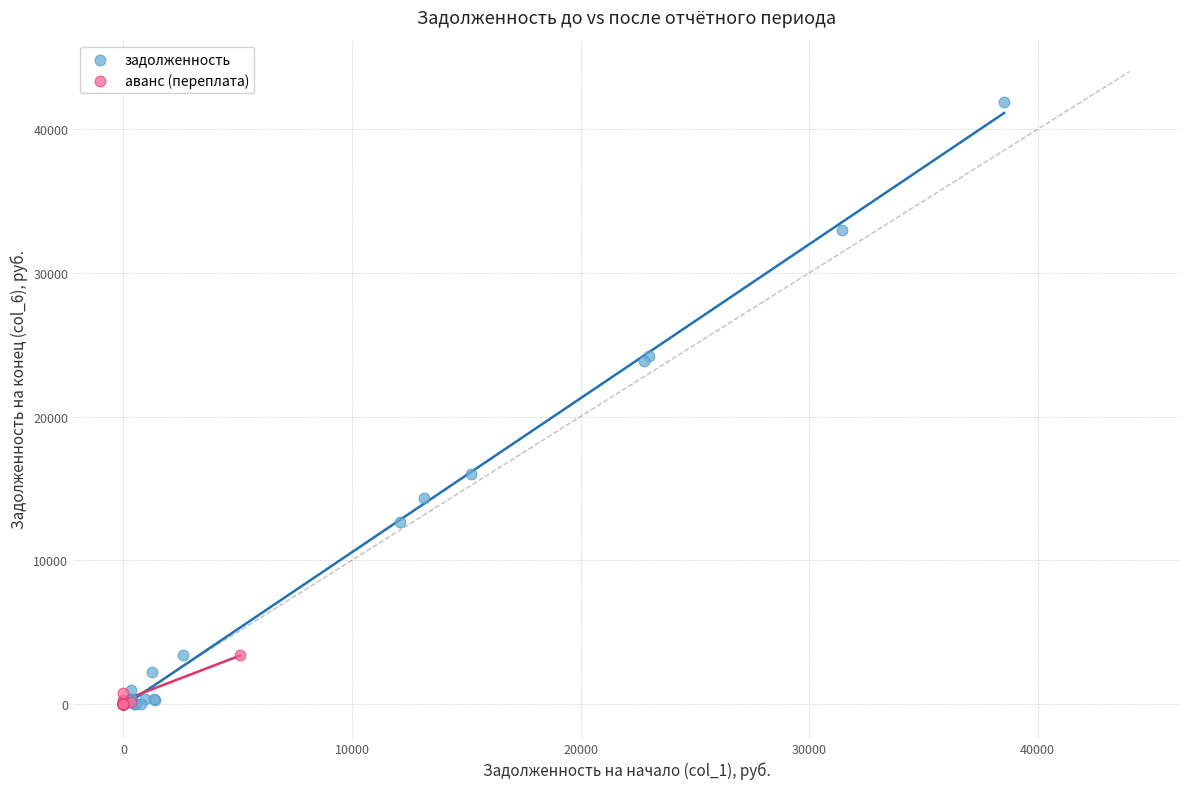

Which series reaches the maximum Y coordinate?

задолженность